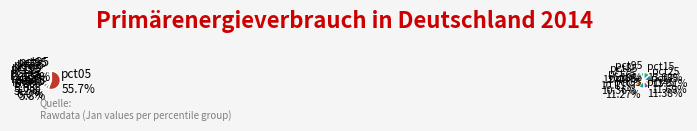

What portion of the pie excludes pct65?

95.4%